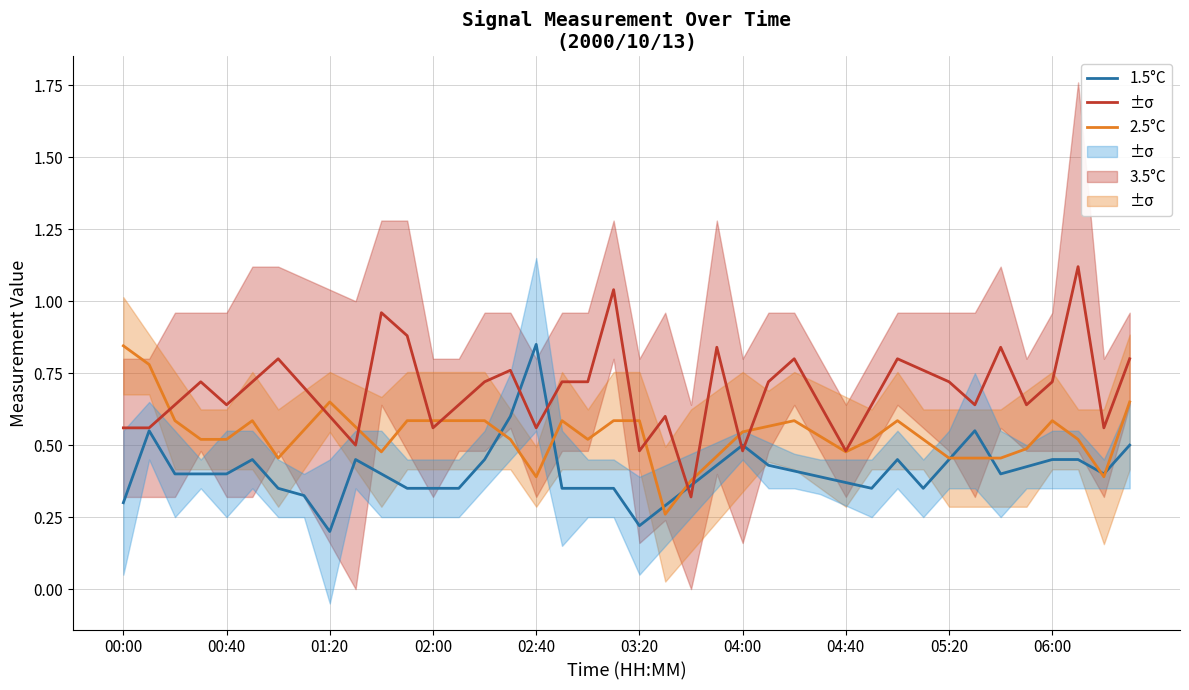

True or false: 1.5°C and 2.5°C intersect in this chart.

True